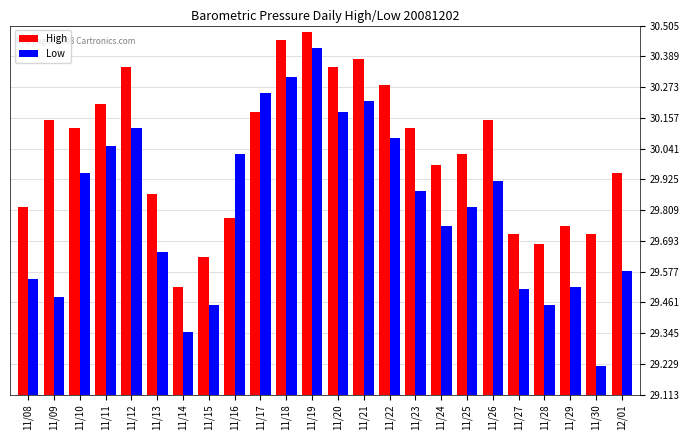

How many bars are there in each group?

2